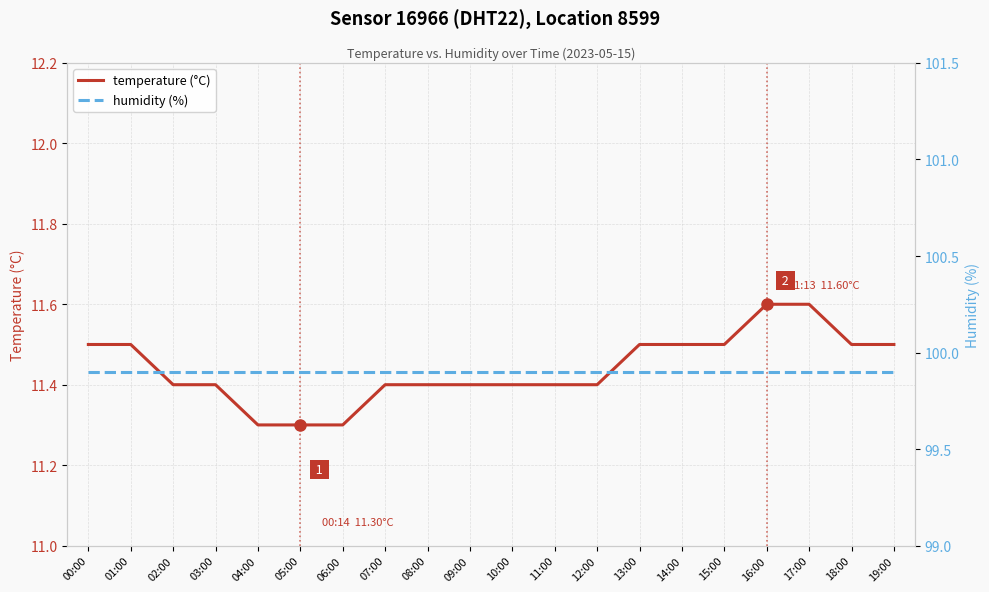

True or false: temperature (°C) and humidity (%) intersect in this chart.

False